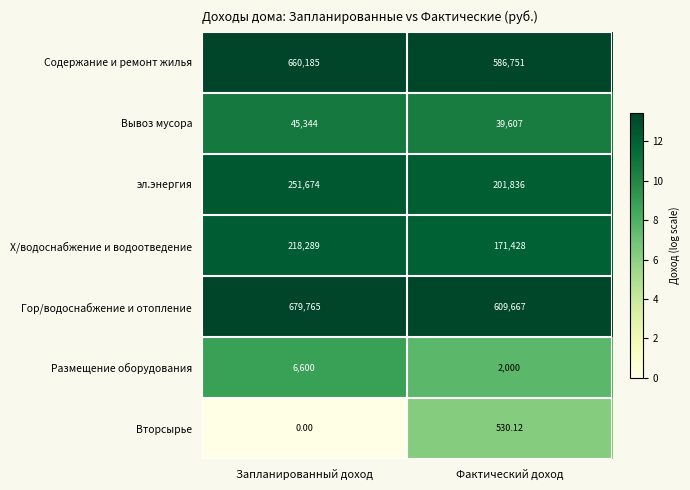

At which category is the sum across all series the highest?

Запланированный доход